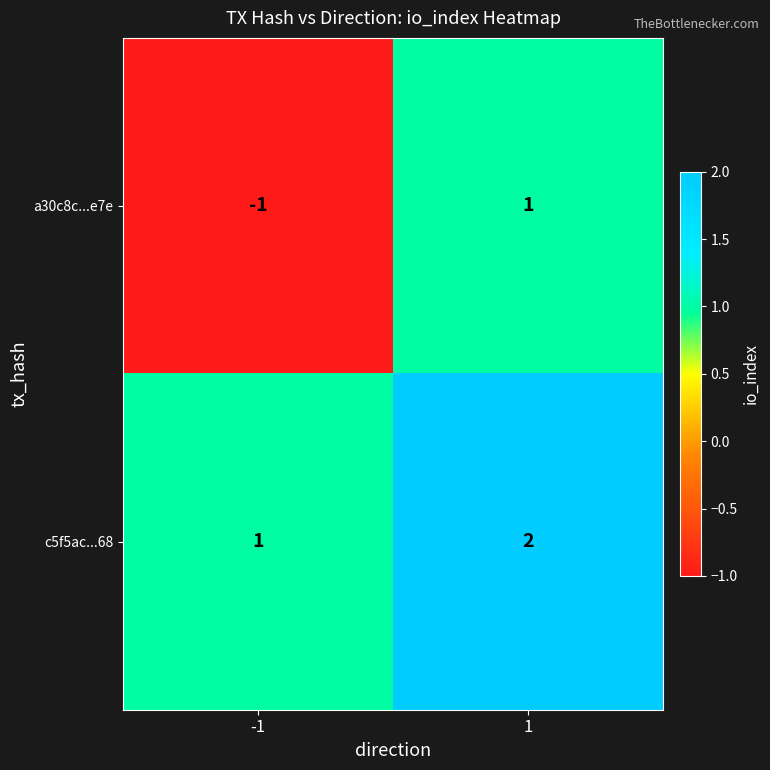

What is the maximum value shown in the chart?

2